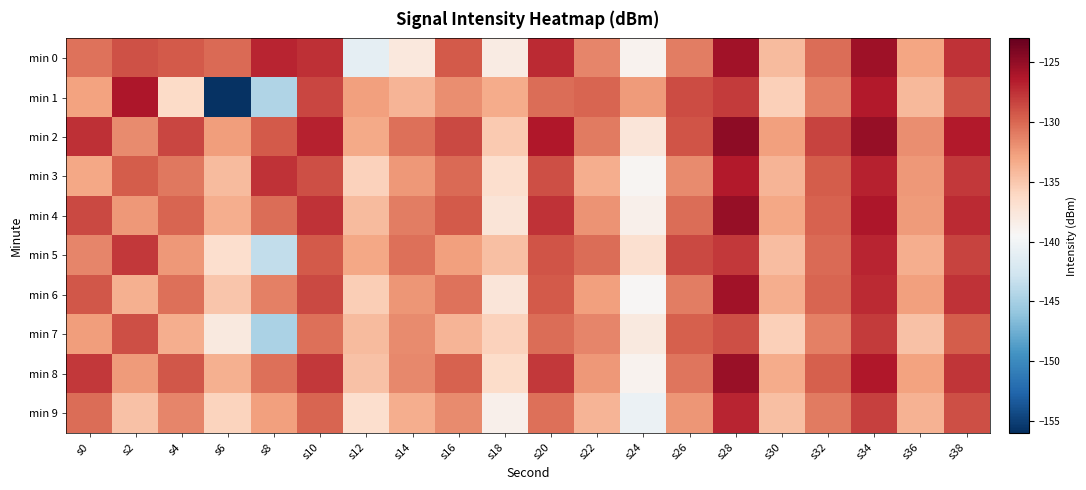

What is the sum of the min 3 values at s30 and s24?

-273.1